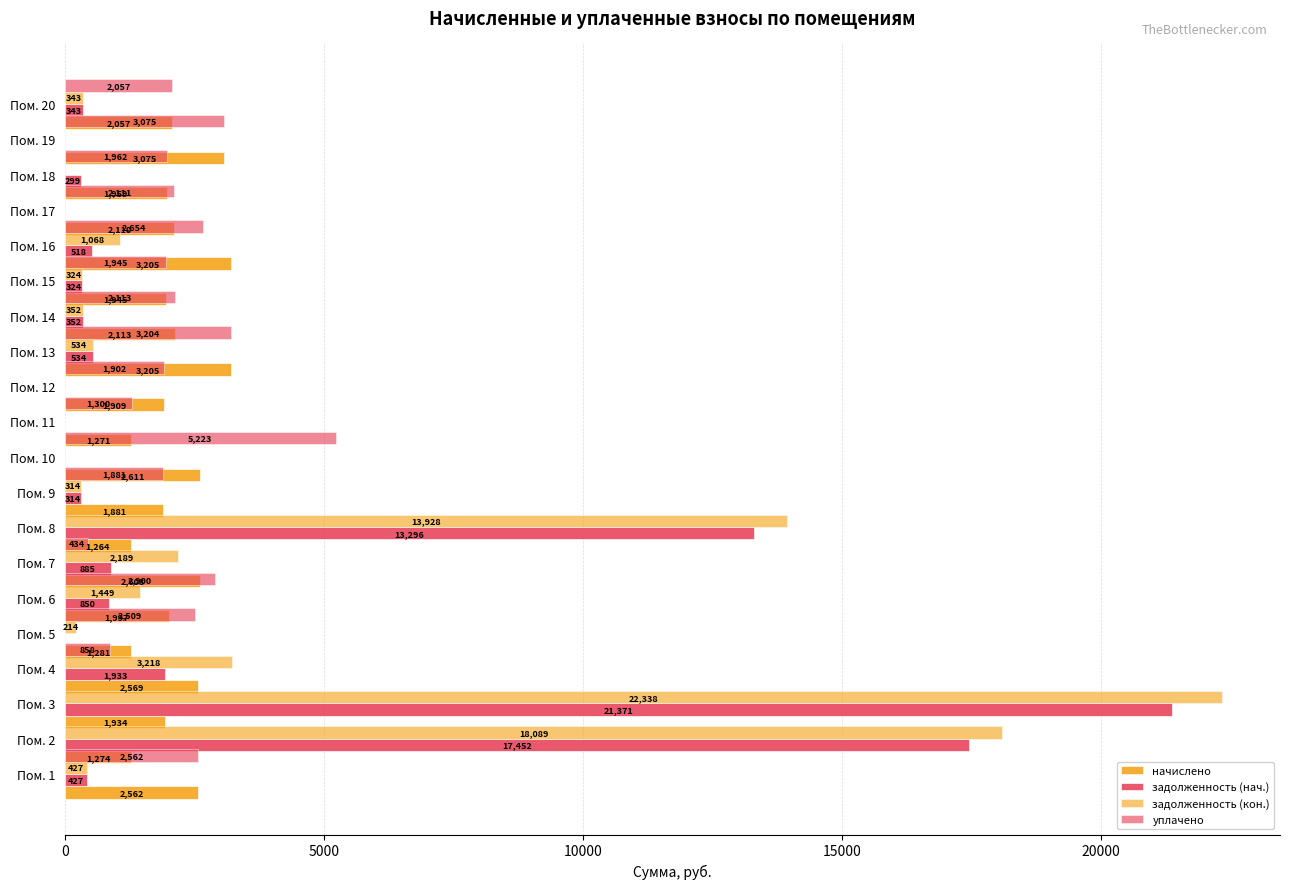

What is the difference between the second highest and minimum values in the уплачено series?

3204.5